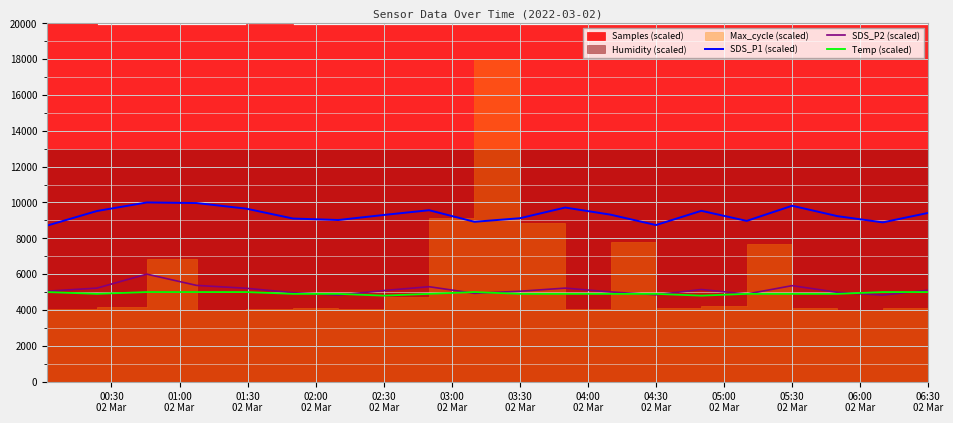

True or false: SDS_P1 (scaled) and Temp (scaled) intersect in this chart.

False